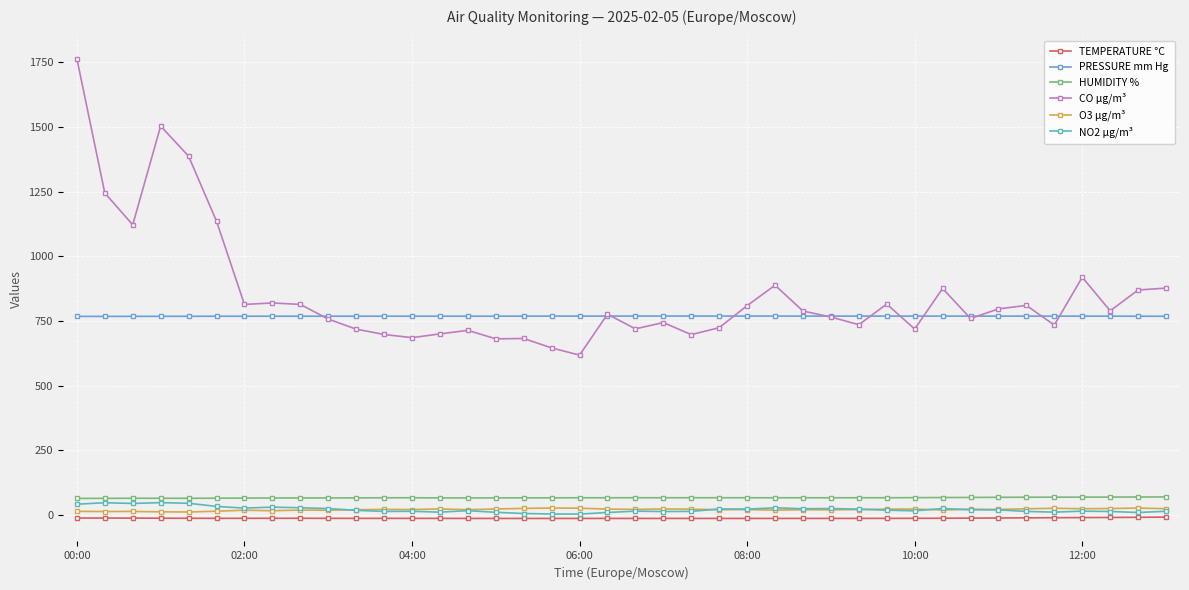

What is the value of the NO2 µg/m³ point at the 5th from the left?

46.3